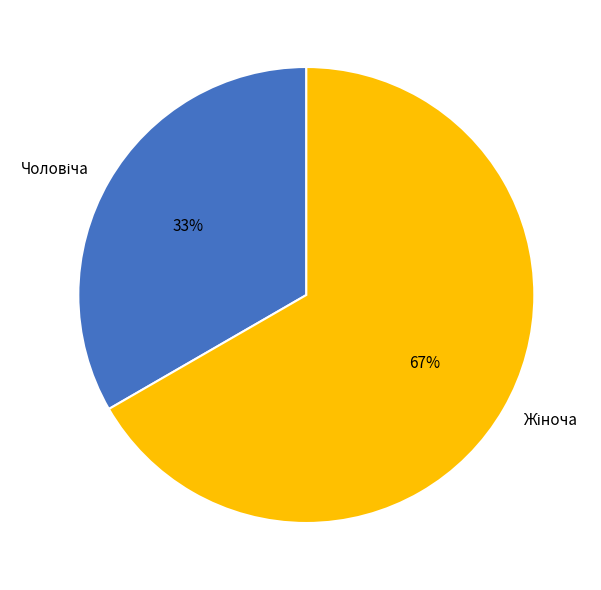

Is there a majority slice in this chart?

Yes